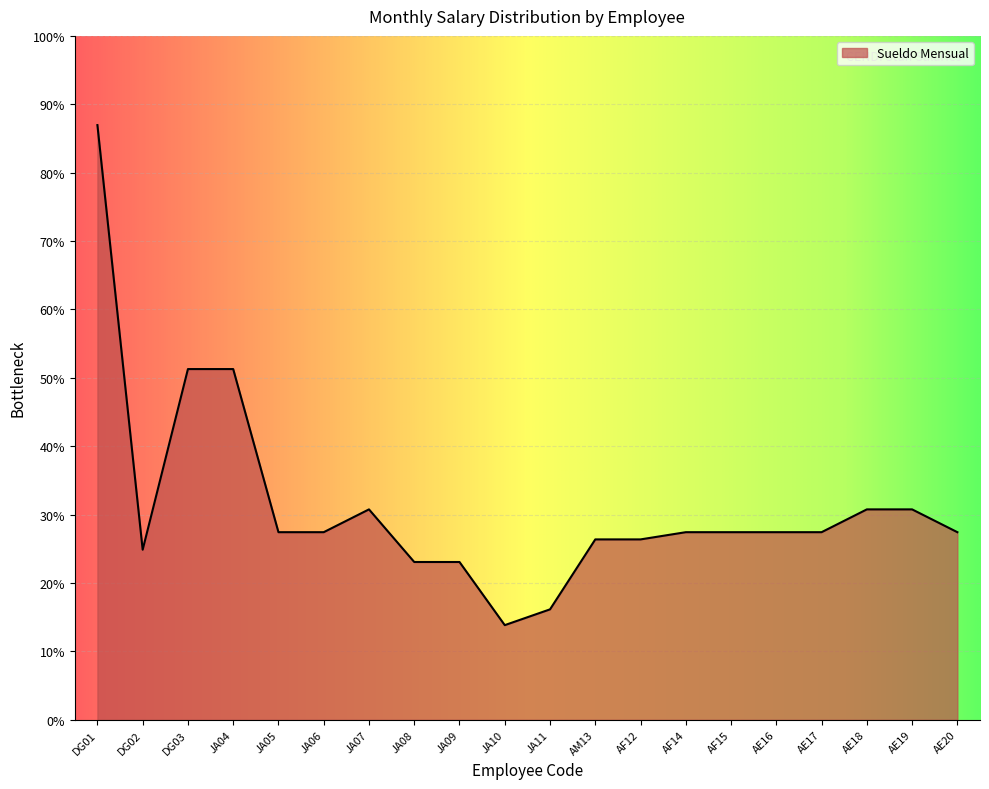

Does the chart have visible grid lines?

Yes